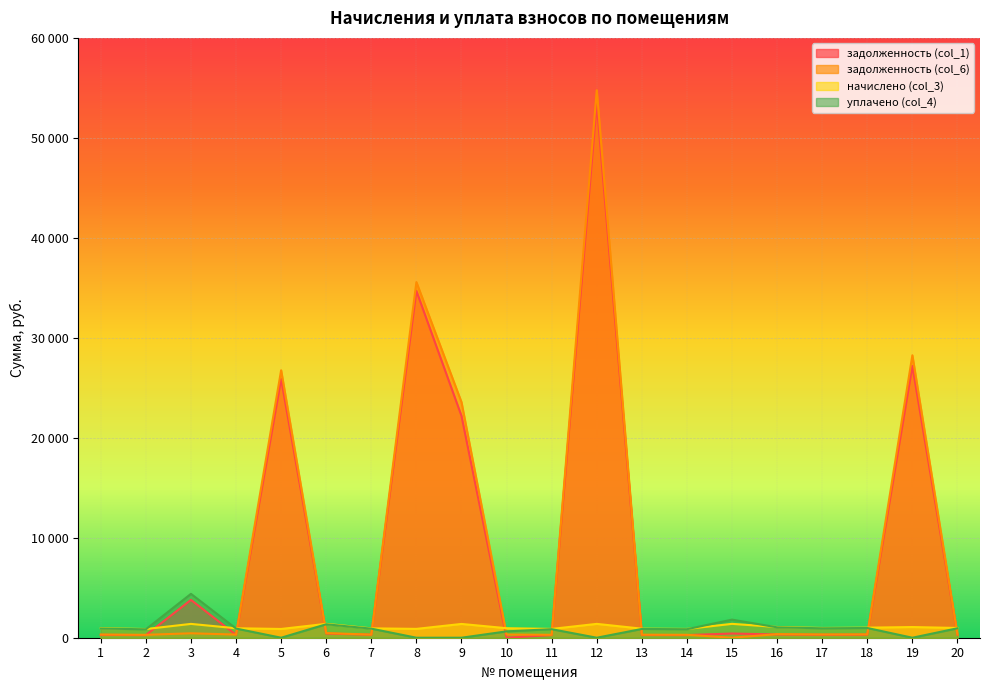

How many distinct data groups are displayed?

4